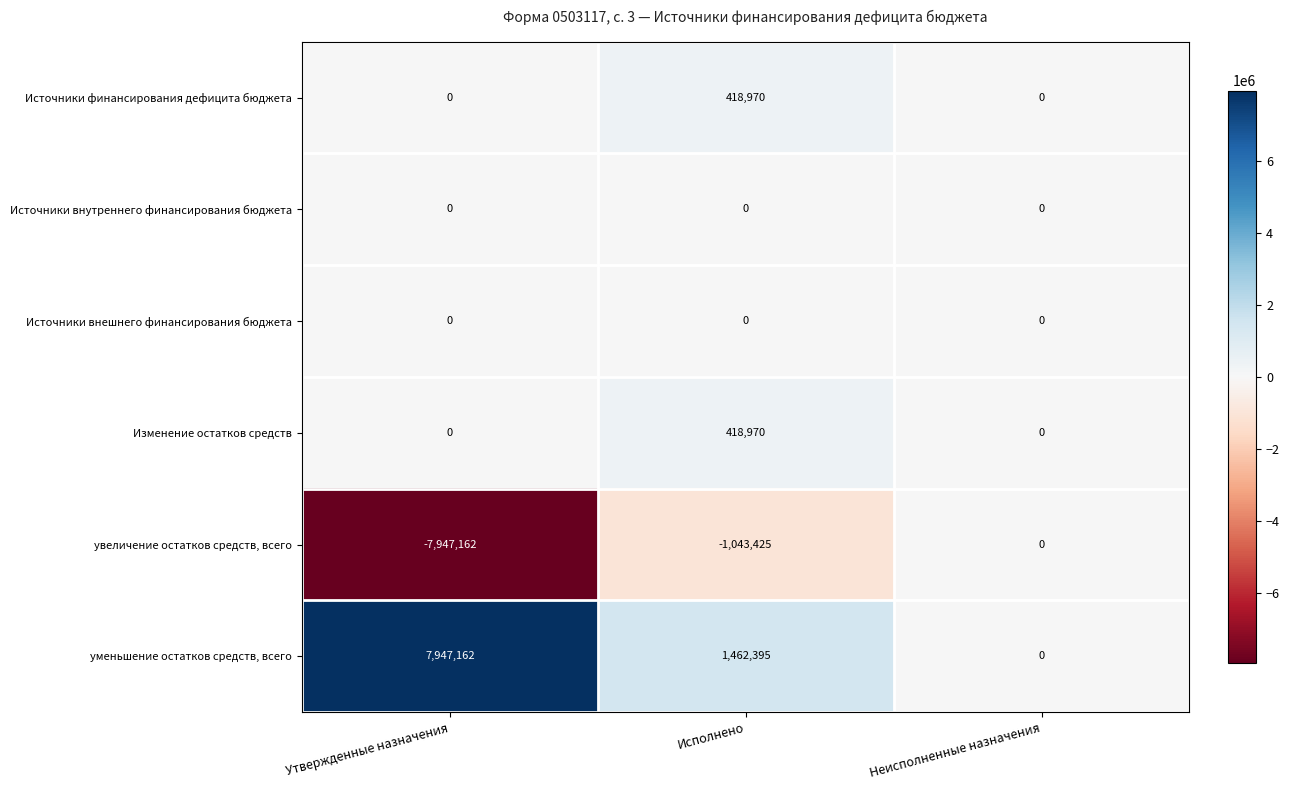

Which category has the lowest value across all series?

Утвержденные назначения